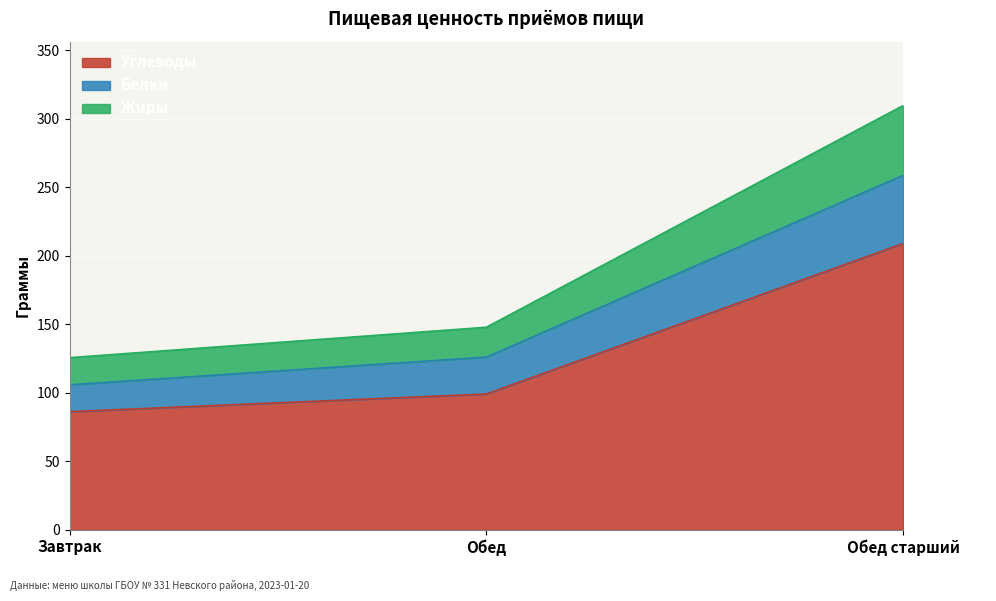

At which category is the sum across all series the highest?

Обед старший